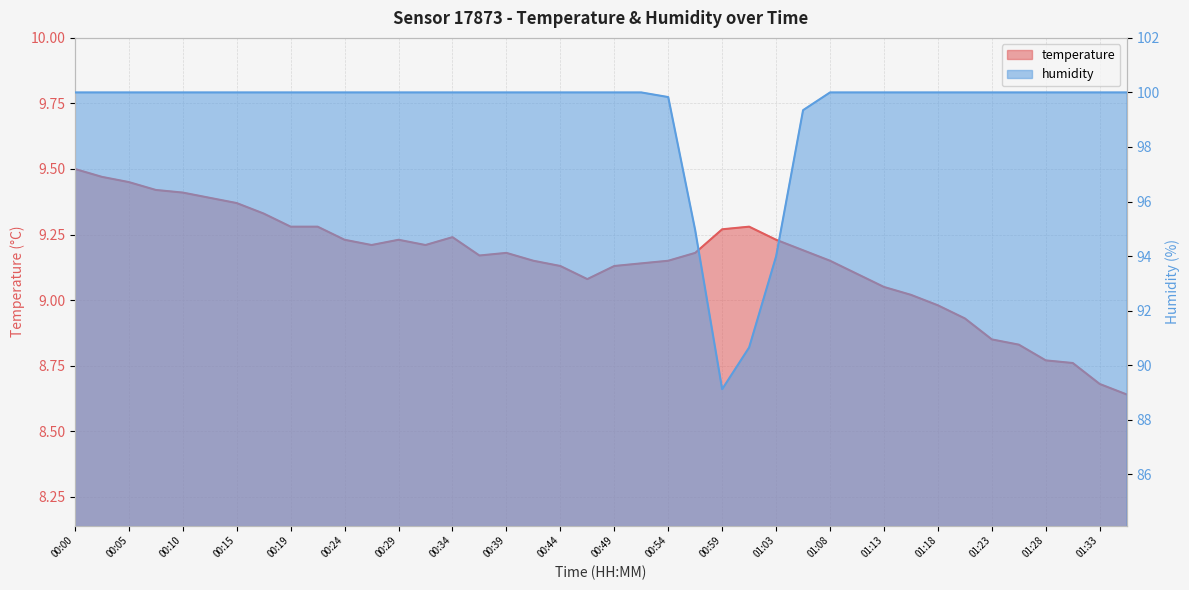

What position from the left is 01:16?

32